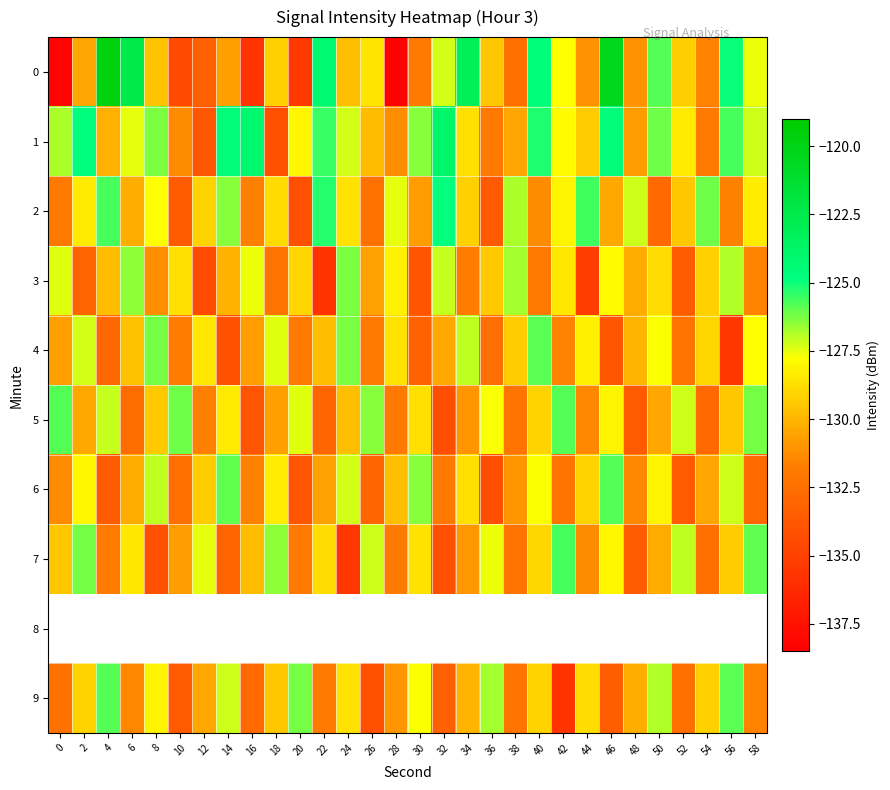

Which series has the largest total across all categories?

1